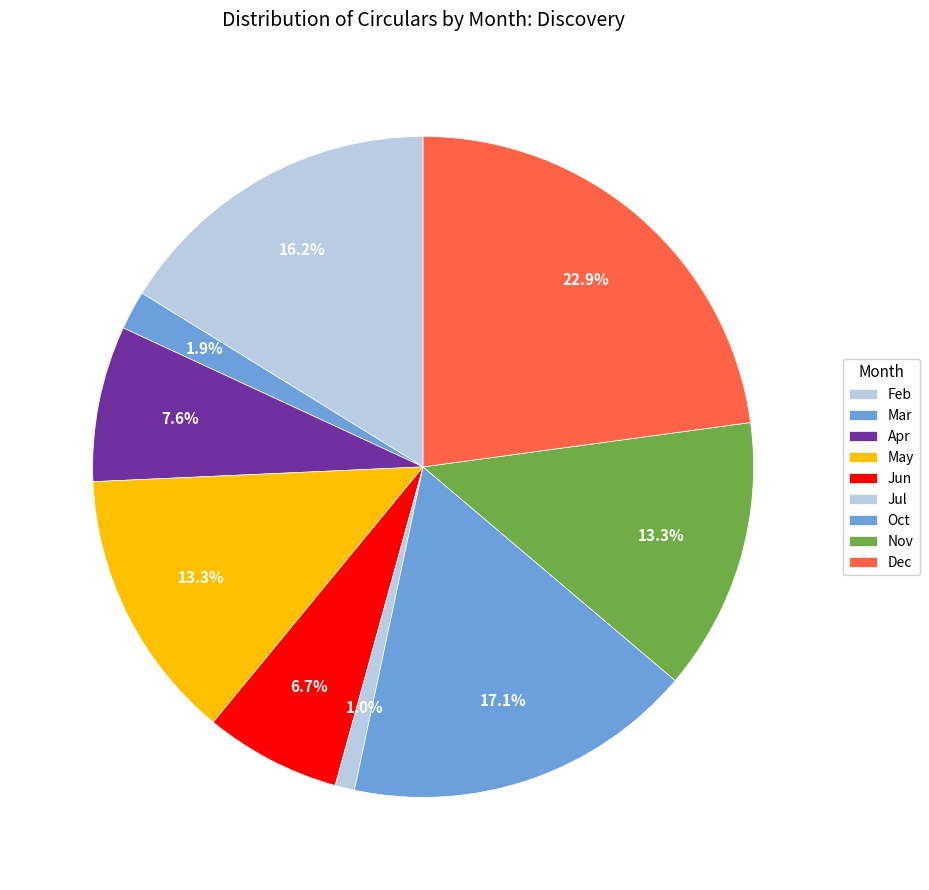

Count the number of slices in the pie.

9